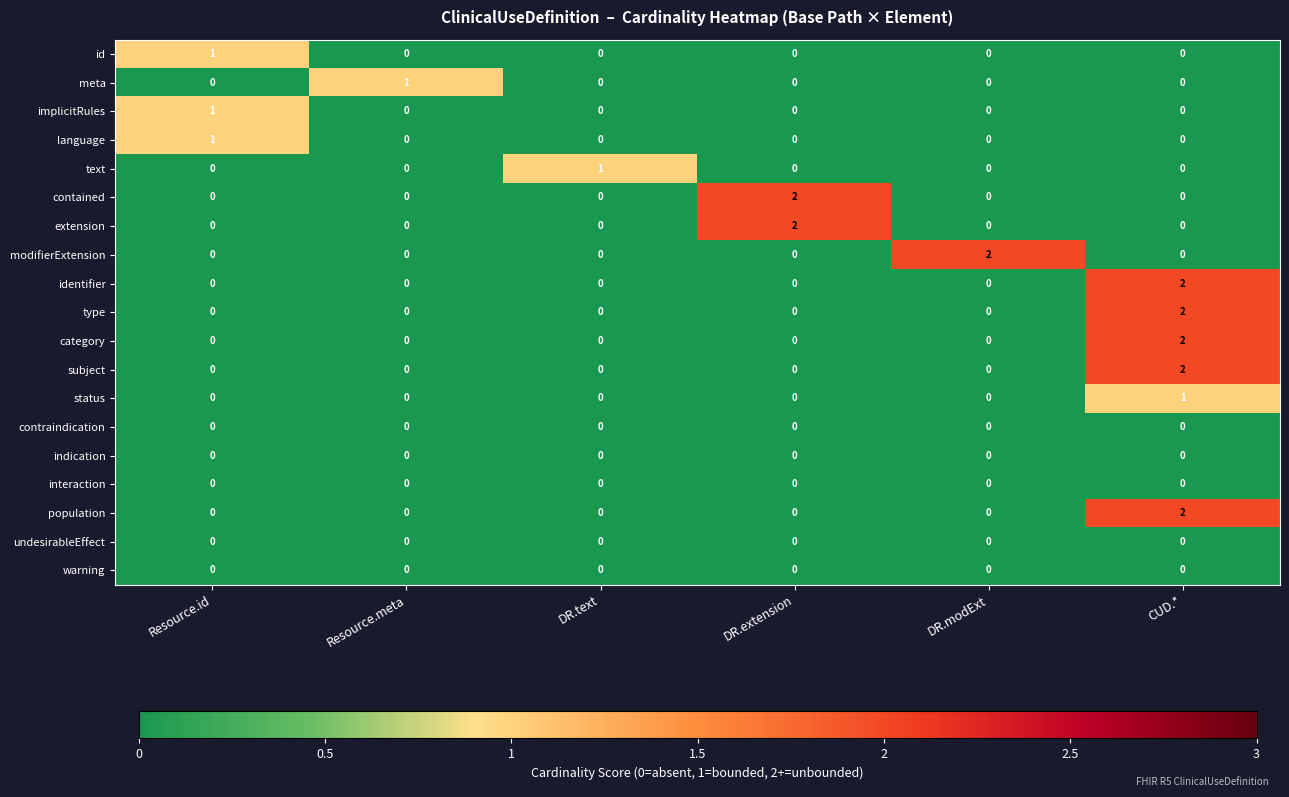

At which category is the sum across all series the highest?

CUD.*